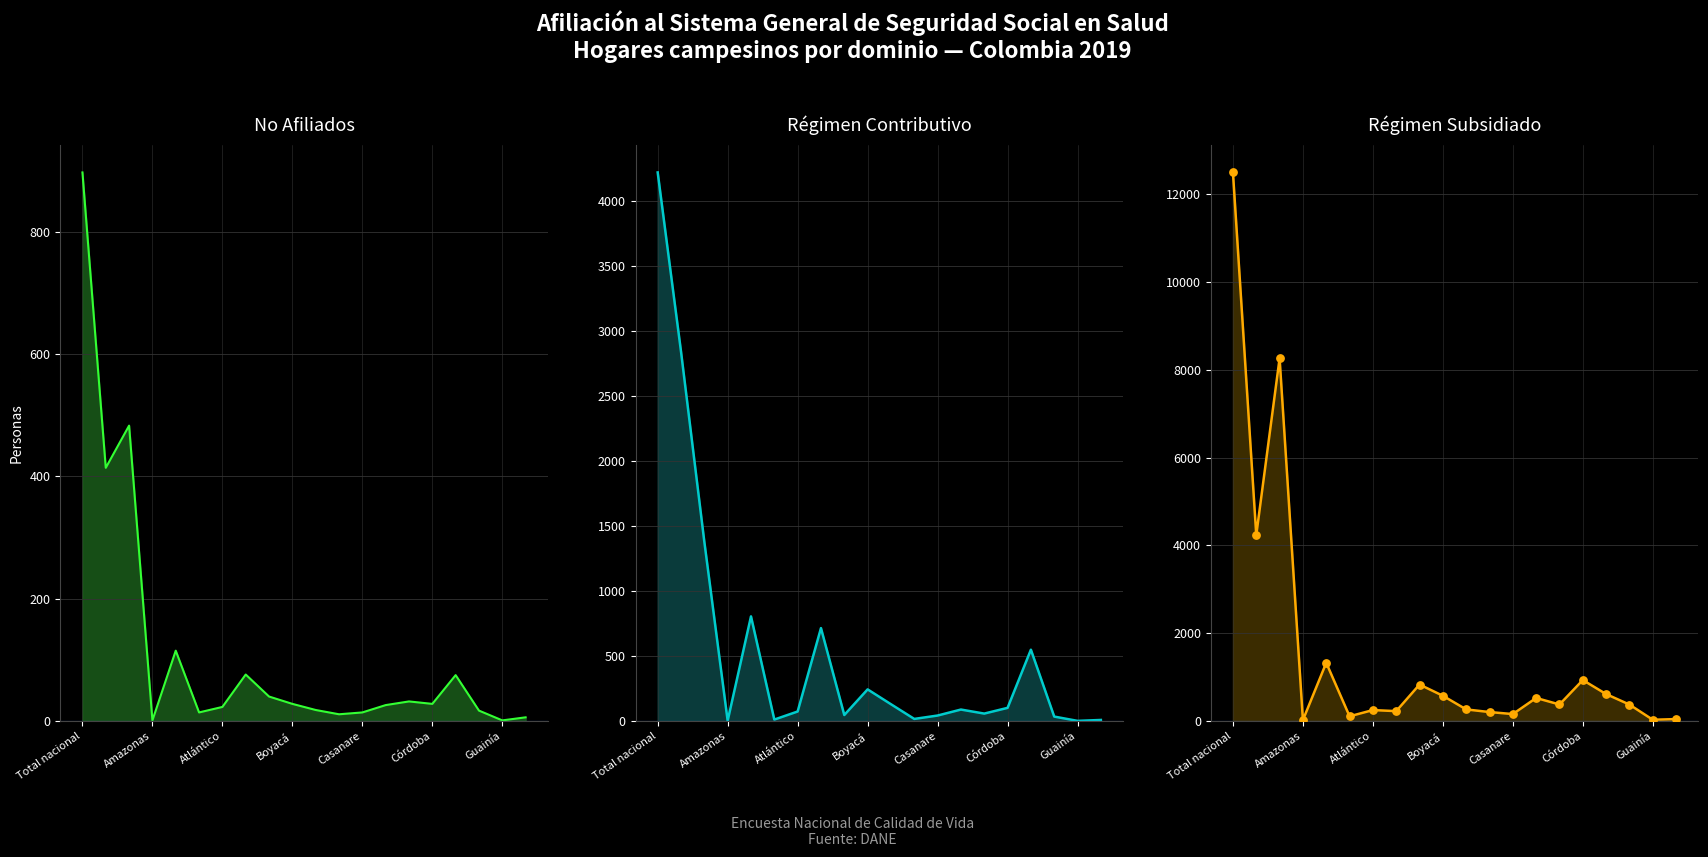

Is the value of Contributivo at Córdoba greater than the value of Subsidiado at Atlántico?

No